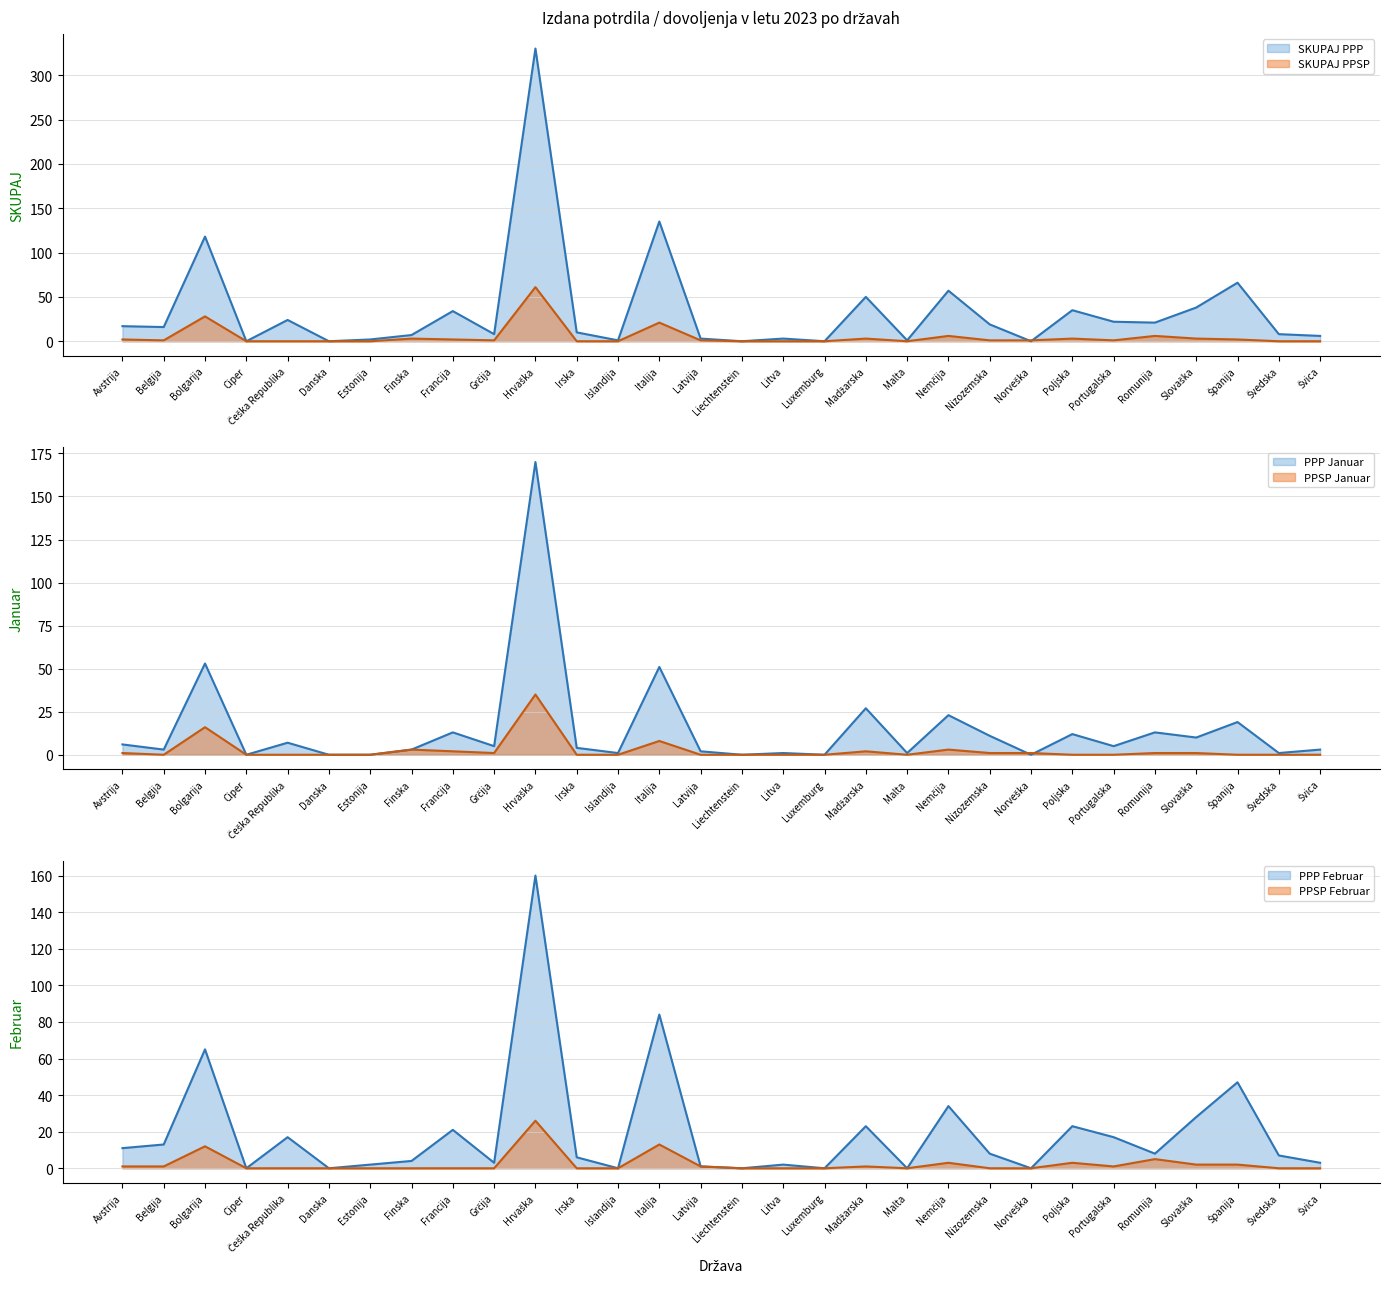

Which series has the widest spread of values?

SKUPAJ PPP